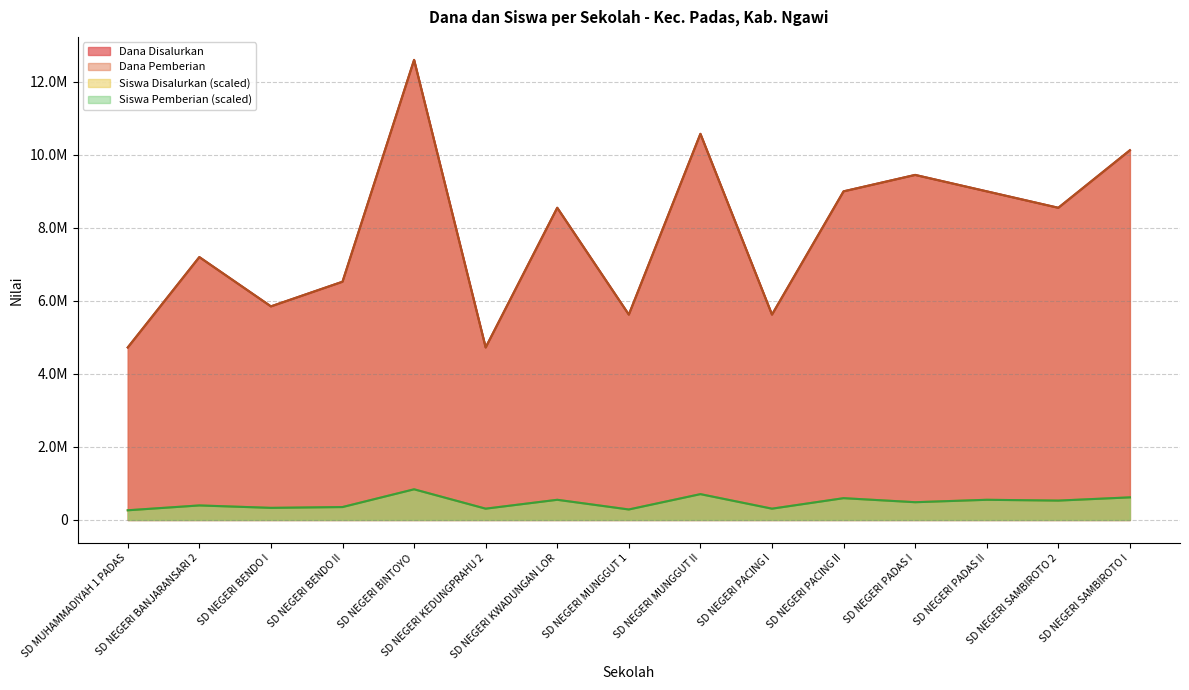

True or false: Dana Pemberian and Siswa Pemberian cross at least once.

False